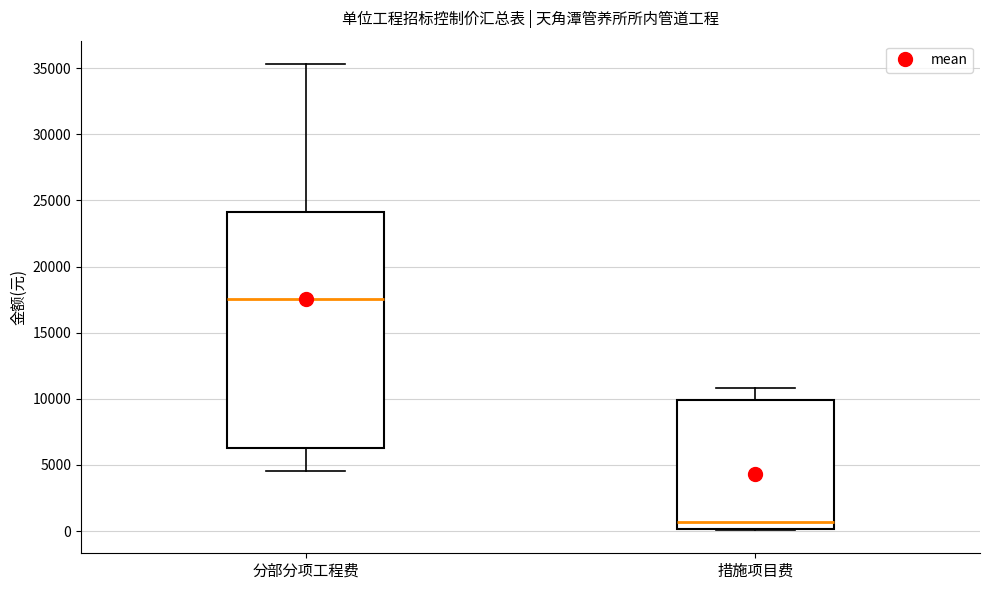

Reading left to right, transcribe this box plot: for each box, give where its median line is, the range the box spans, and where its two whiskers end, as read against the y-axis. The values are not printed on the chart, so give them approximately, as read against the axis.

分部分项工程费: median 17500, box 6500 to 24000, whiskers 4500 to 35500
措施项目费: median 500, box 0 to 10000, whiskers 0 to 11000